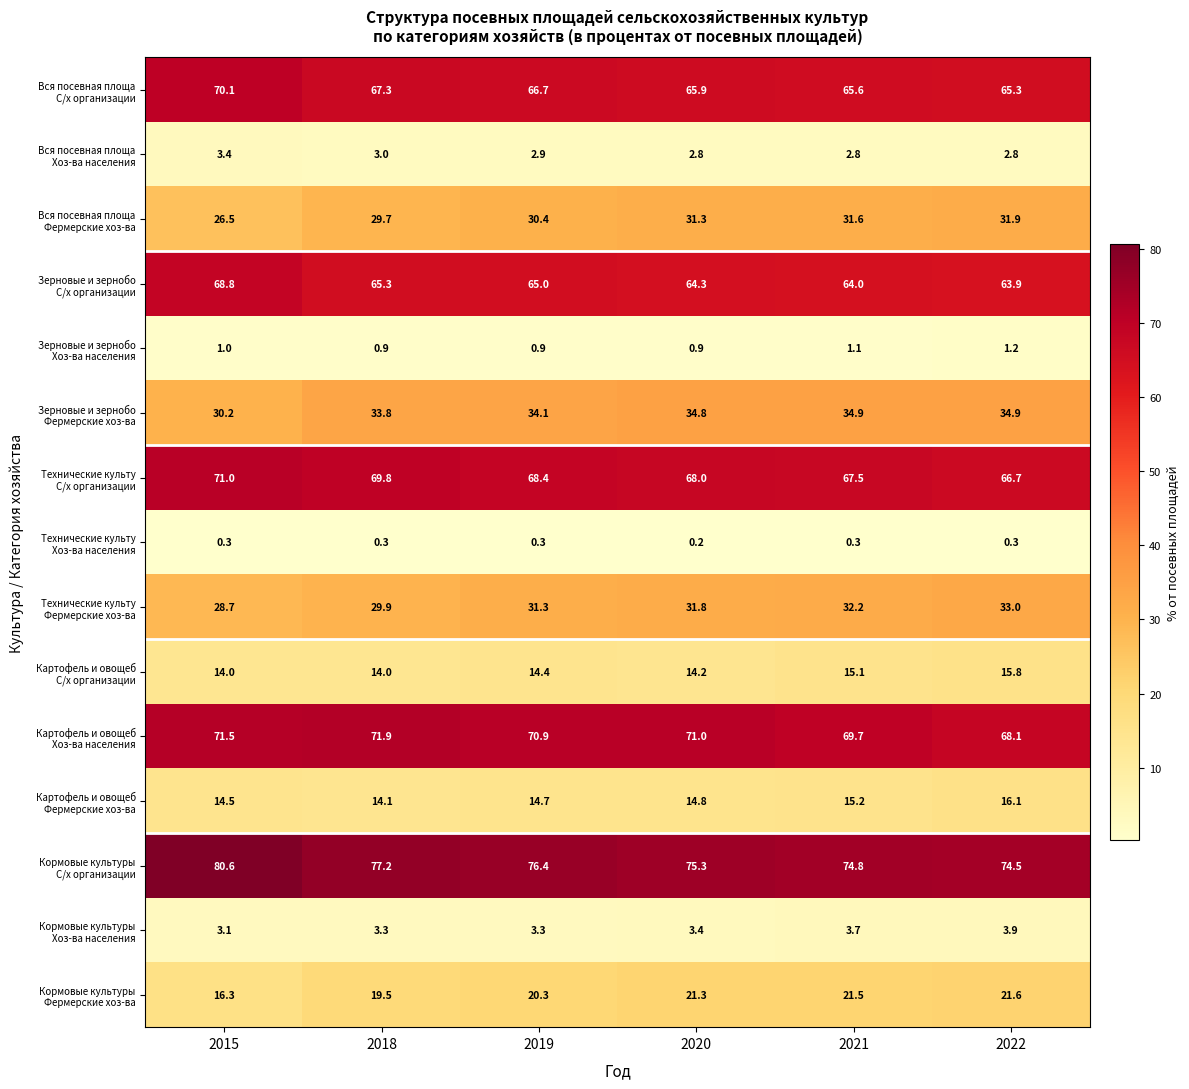

What is the greatest value displayed?

80.6